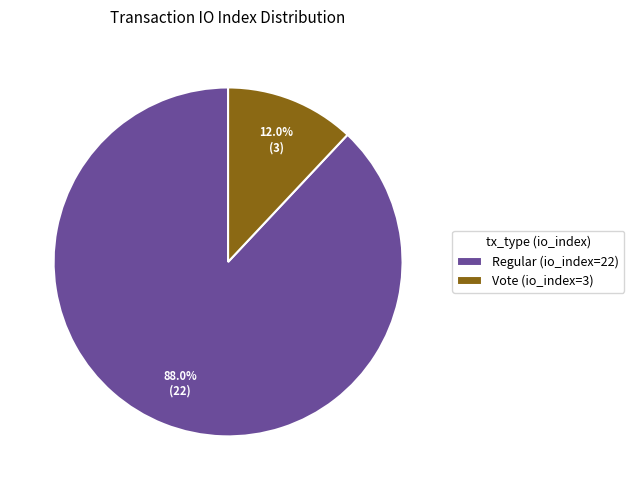

Which slice is the smallest?

Vote (io_index=3)